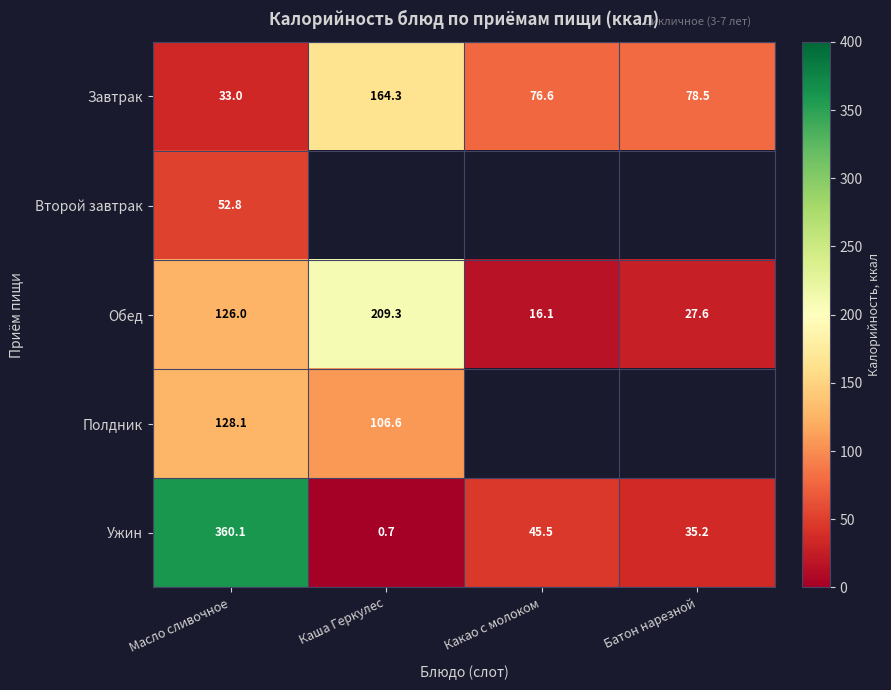

At how many categories does at least one series exceed 134?

2